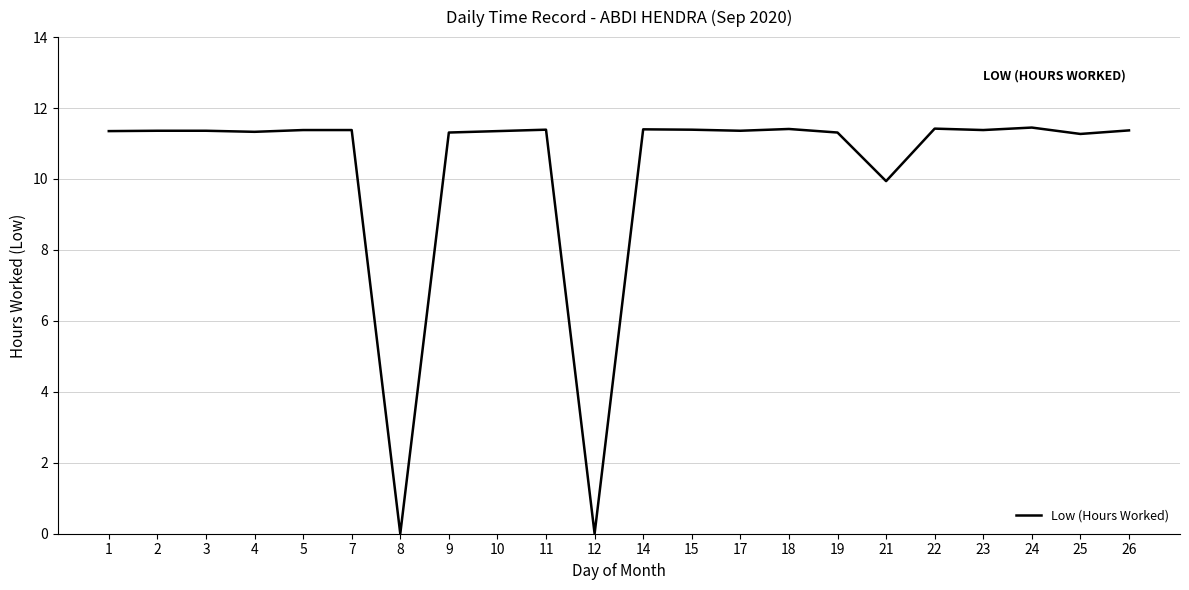

True or false: the data shows 7.2 at 23.

False